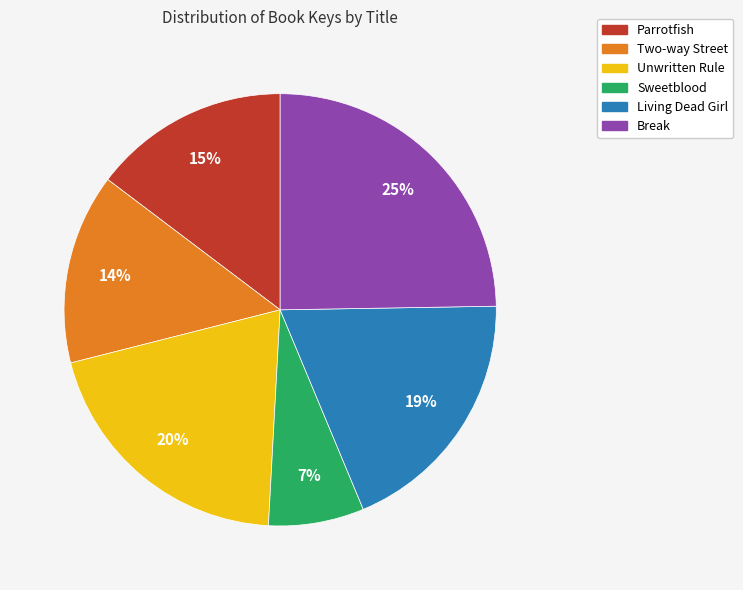

The Unwritten Rule slice represents 12% of the pie. True or false?

False